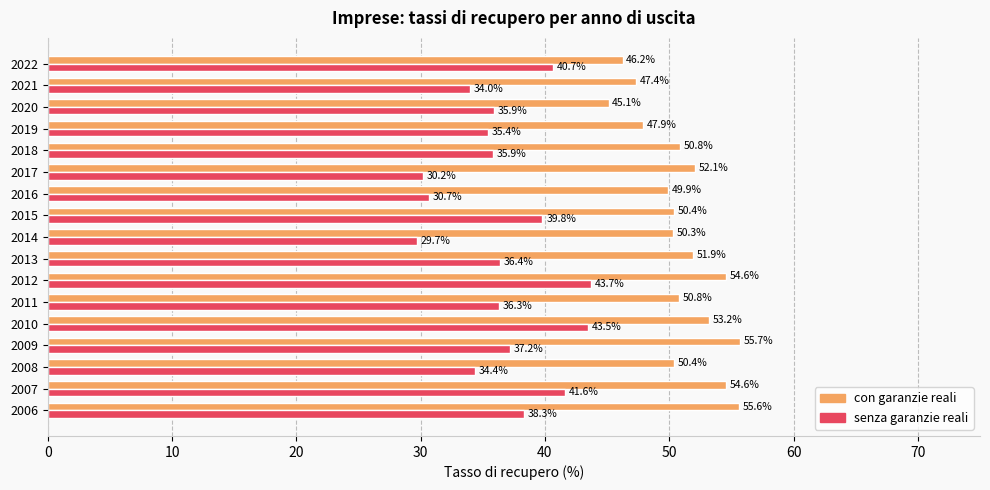

What is the greatest value displayed?

55.7